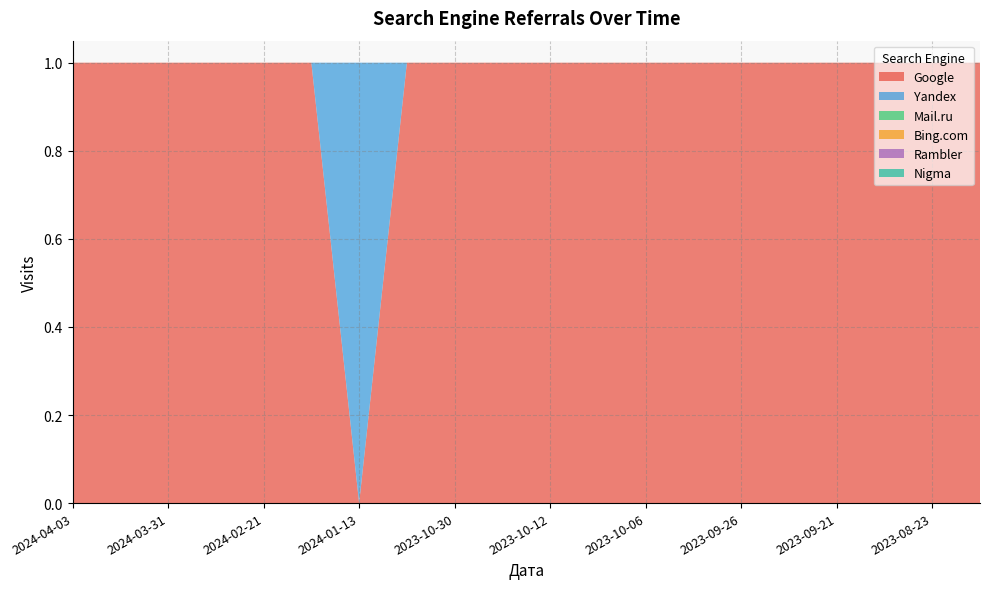

Reading right to left, transcribe all the data shown in this chart.

Google: 1	1	1	1	1	1	1	1	1	1	1	1	1	0	1	1	1	1	1	1
Yandex: 0	0	0	0	0	0	0	0	0	0	0	0	0	1	0	0	0	0	0	0
Mail.ru: 0	0	0	0	0	0	0	0	0	0	0	0	0	0	0	0	0	0	0	0
Bing.com: 0	0	0	0	0	0	0	0	0	0	0	0	0	0	0	0	0	0	0	0
Rambler: 0	0	0	0	0	0	0	0	0	0	0	0	0	0	0	0	0	0	0	0
Nigma: 0	0	0	0	0	0	0	0	0	0	0	0	0	0	0	0	0	0	0	0